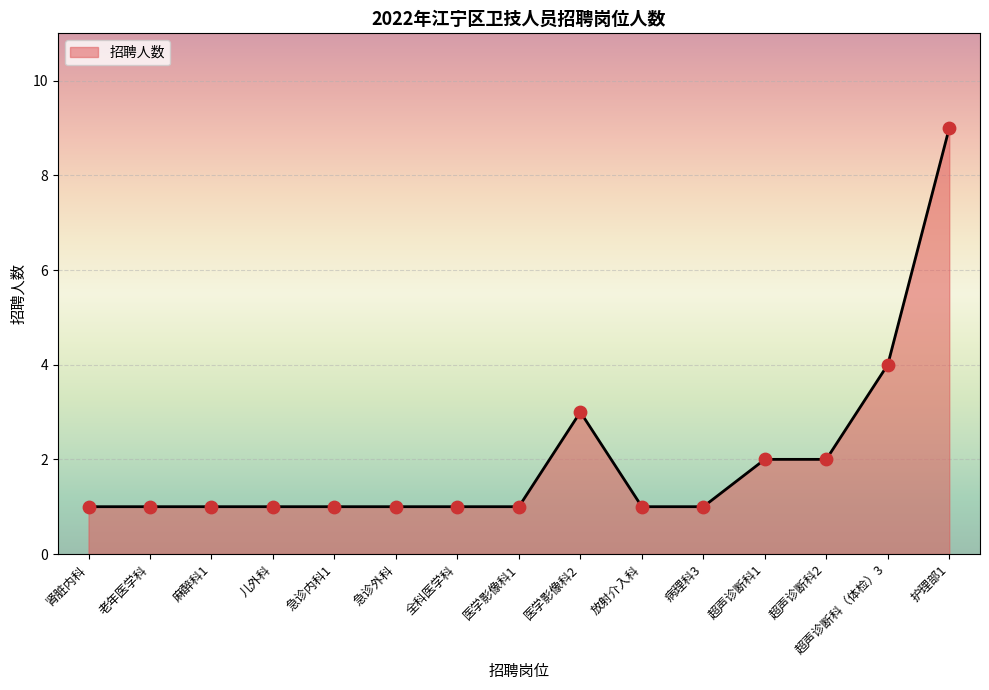

Approximately how many times larger is the value at 医学影像科1 compared to 老年医学科?

1.0